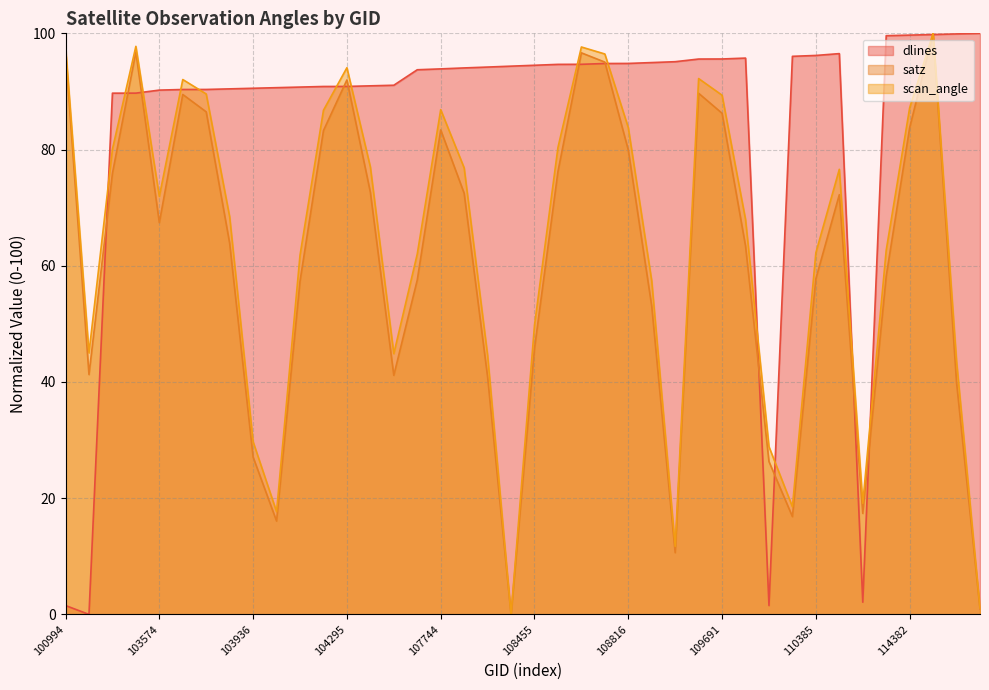

Rank the series by their maximum value, from lowest to highest.

scan_angle, satz, dlines